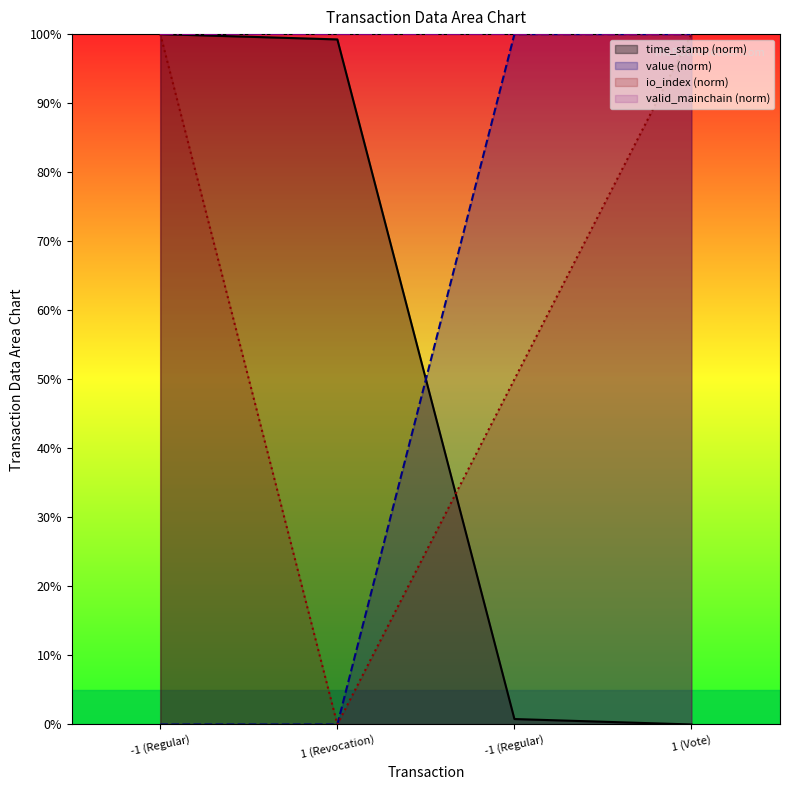

Rank the categories by io_index value from highest to lowest.

-1 (Regular), 1 (Vote), -1 (Regular), 1 (Revocation)